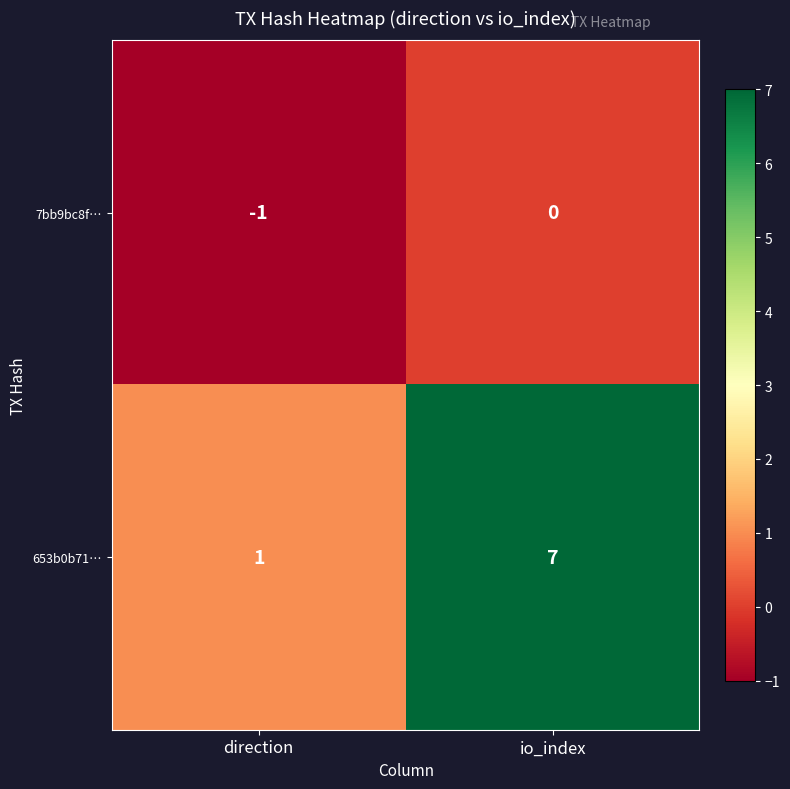

What is the spread (max minus min) of values at direction?

2